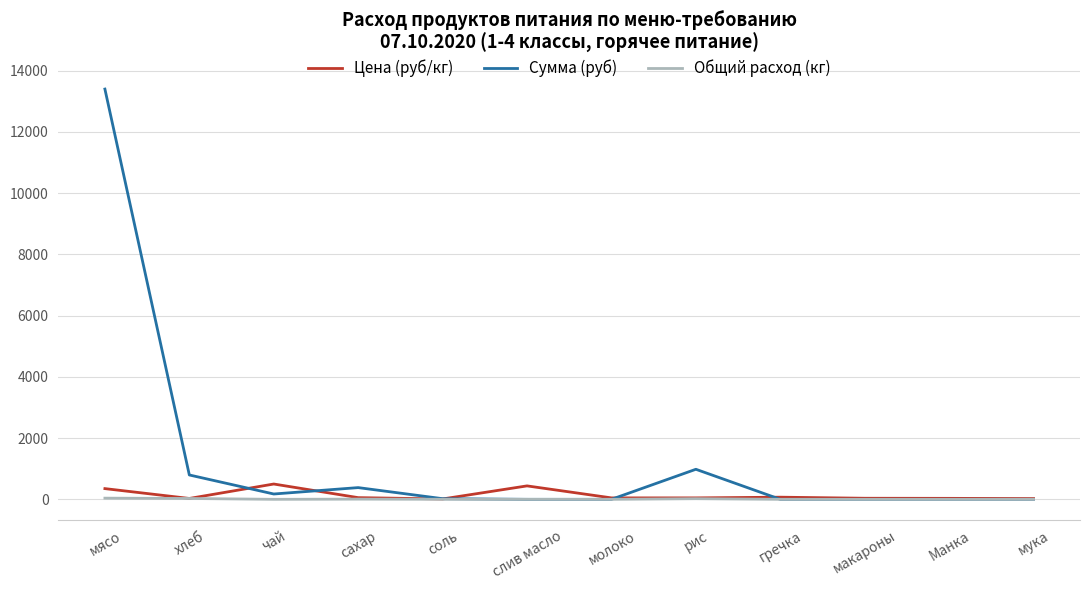

What is the greatest value displayed?

13398.0